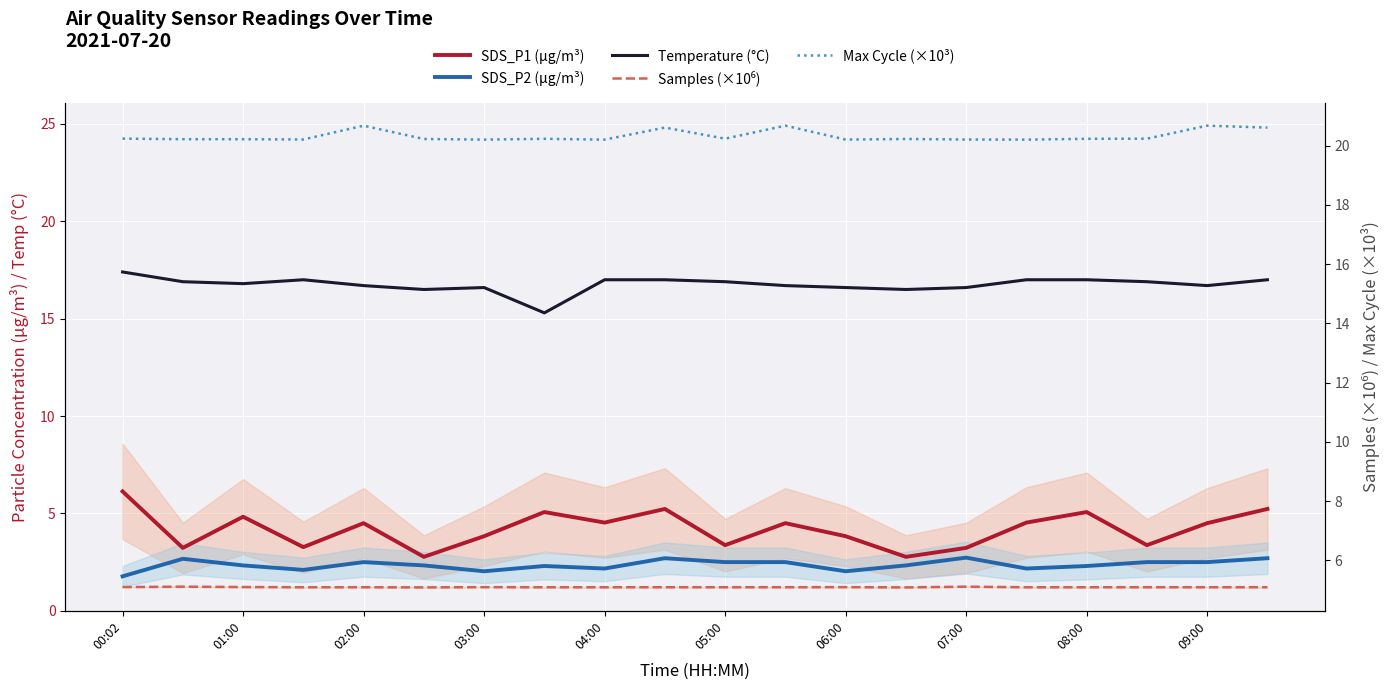

At which category is the sum across all series the highest?

00:02